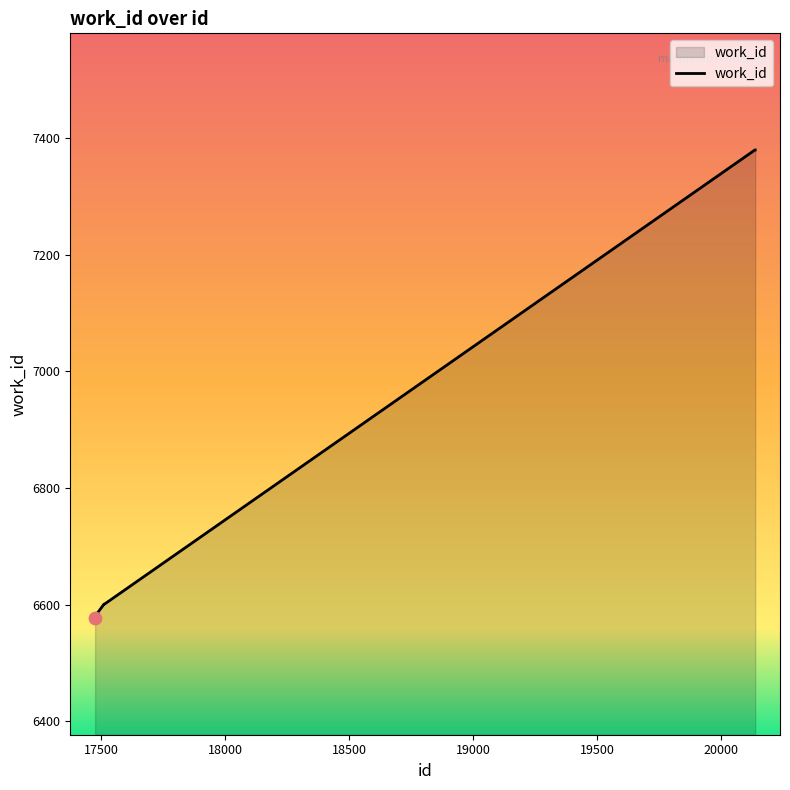

What is the greatest value displayed?

7380